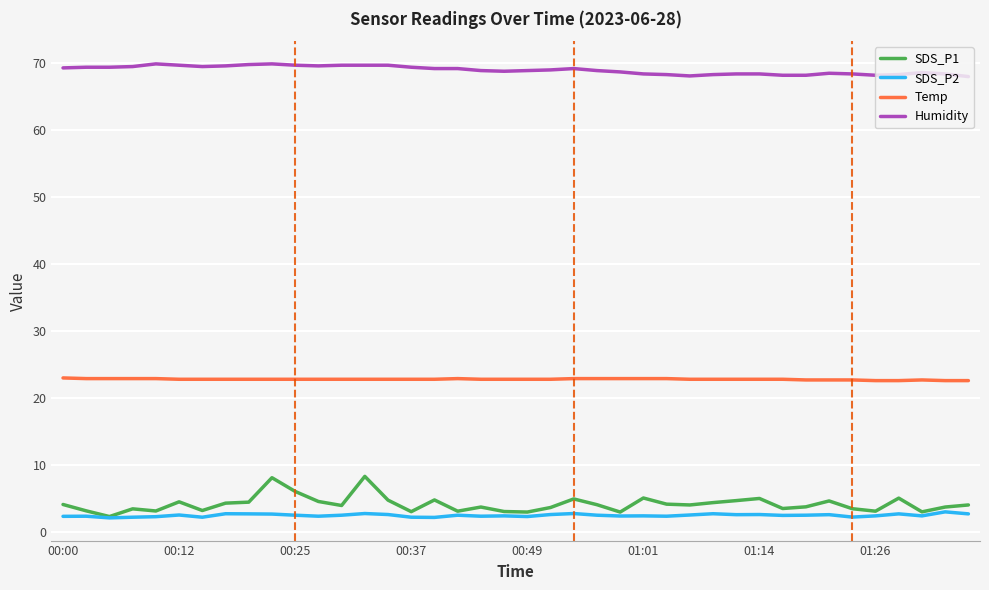

Count the number of data series in this chart.

4